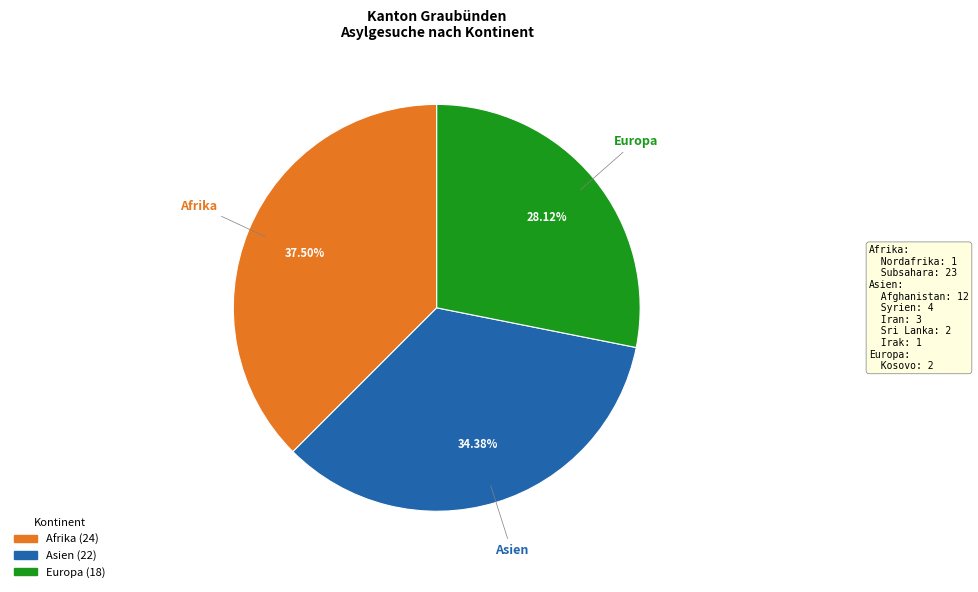

Is there any slice that represents more than half of the pie?

No